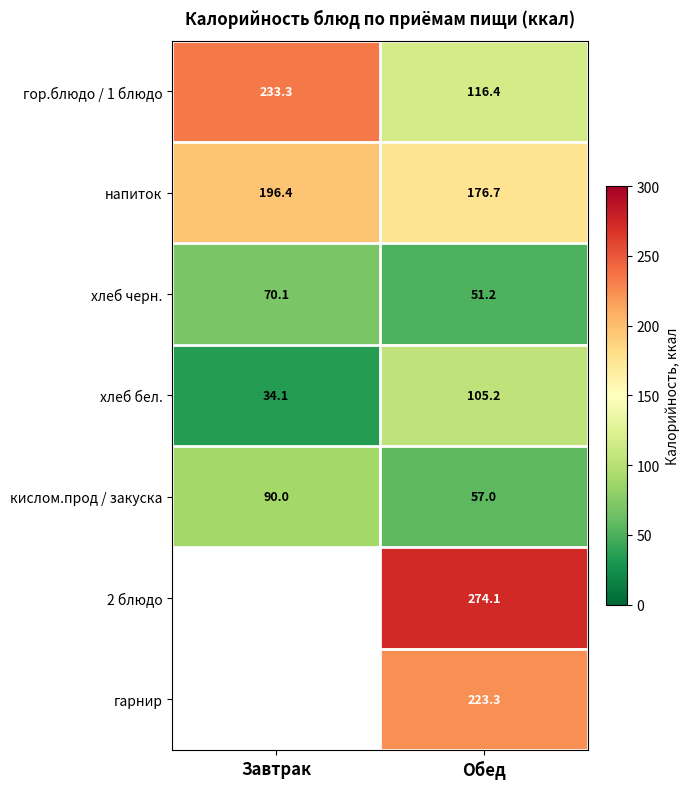

At which label does гор.блюдо / 1 блюдо first exceed 233?

Завтрак